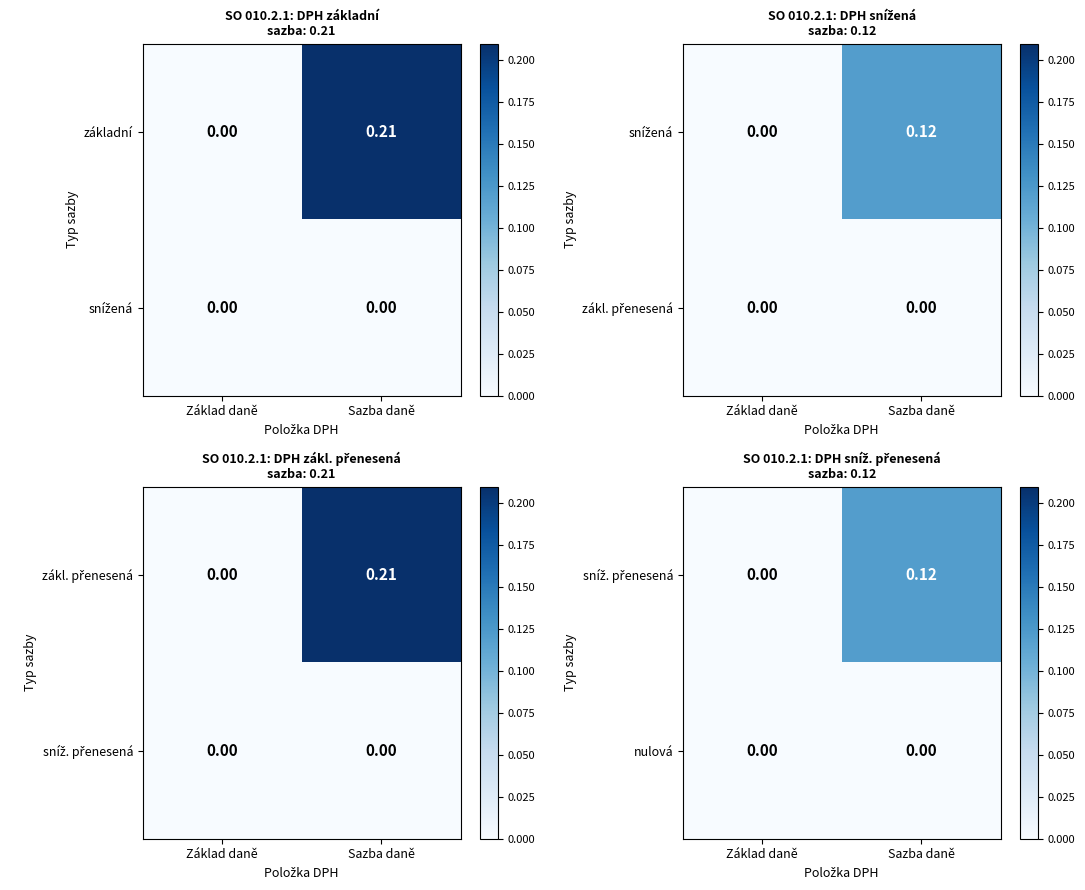

How many values in základní are above zero?

1